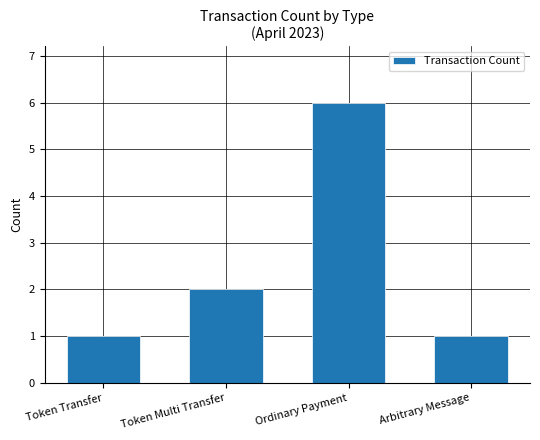

How many data points are less than 2?

2